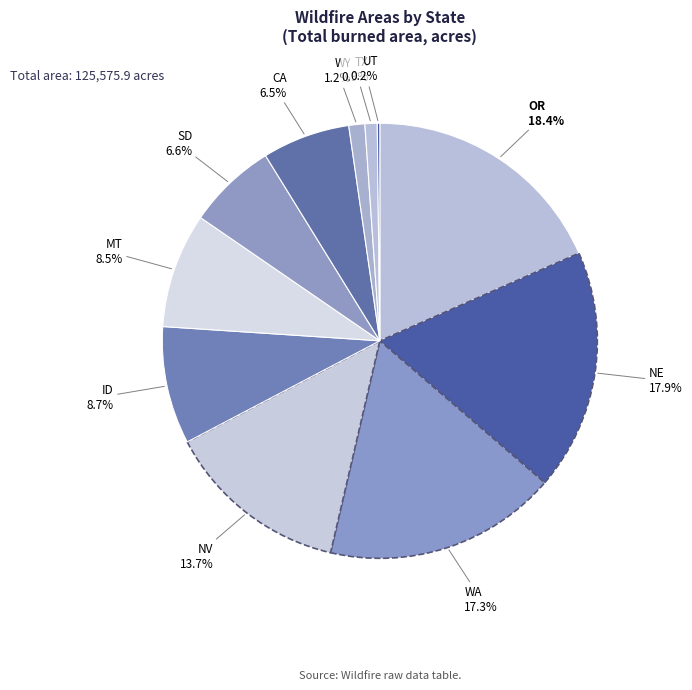

Which has a higher value, MT or SD?

MT